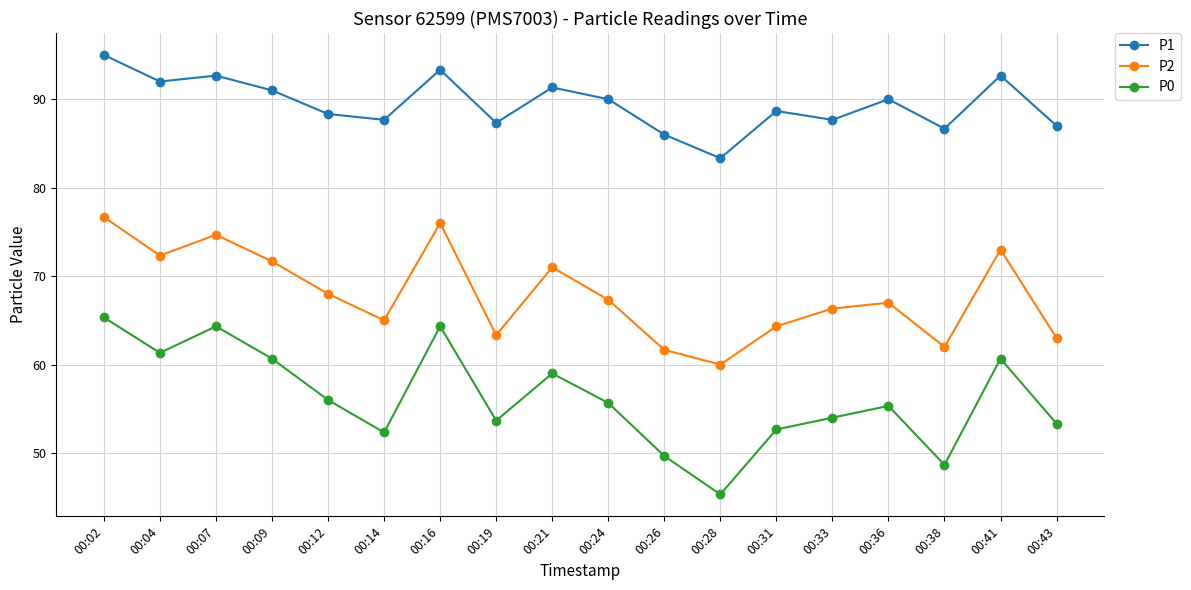

How many distinct data groups are displayed?

3